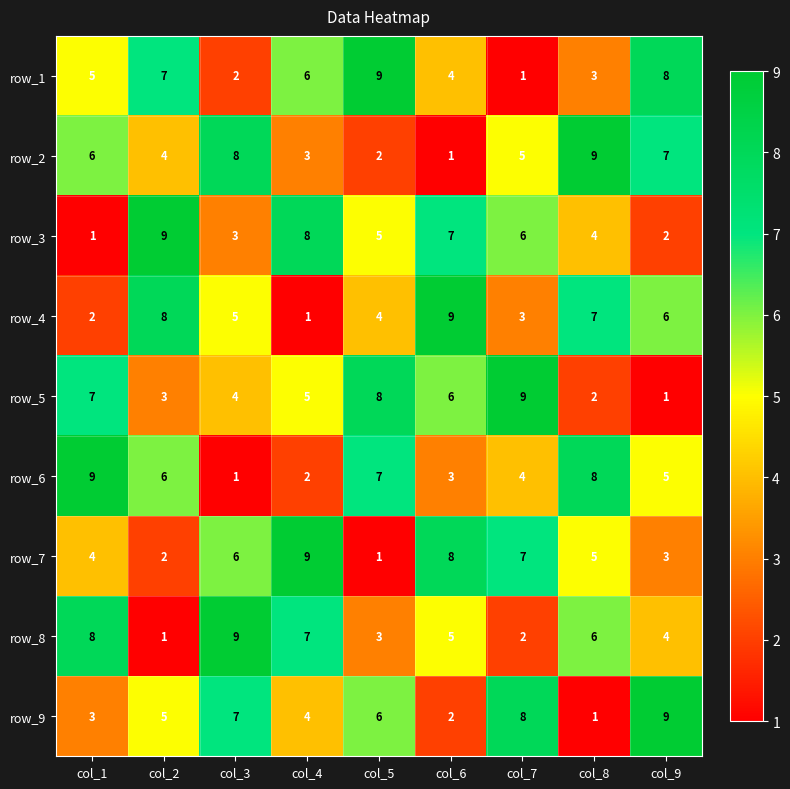

What is the minimum value shown in the chart?

1